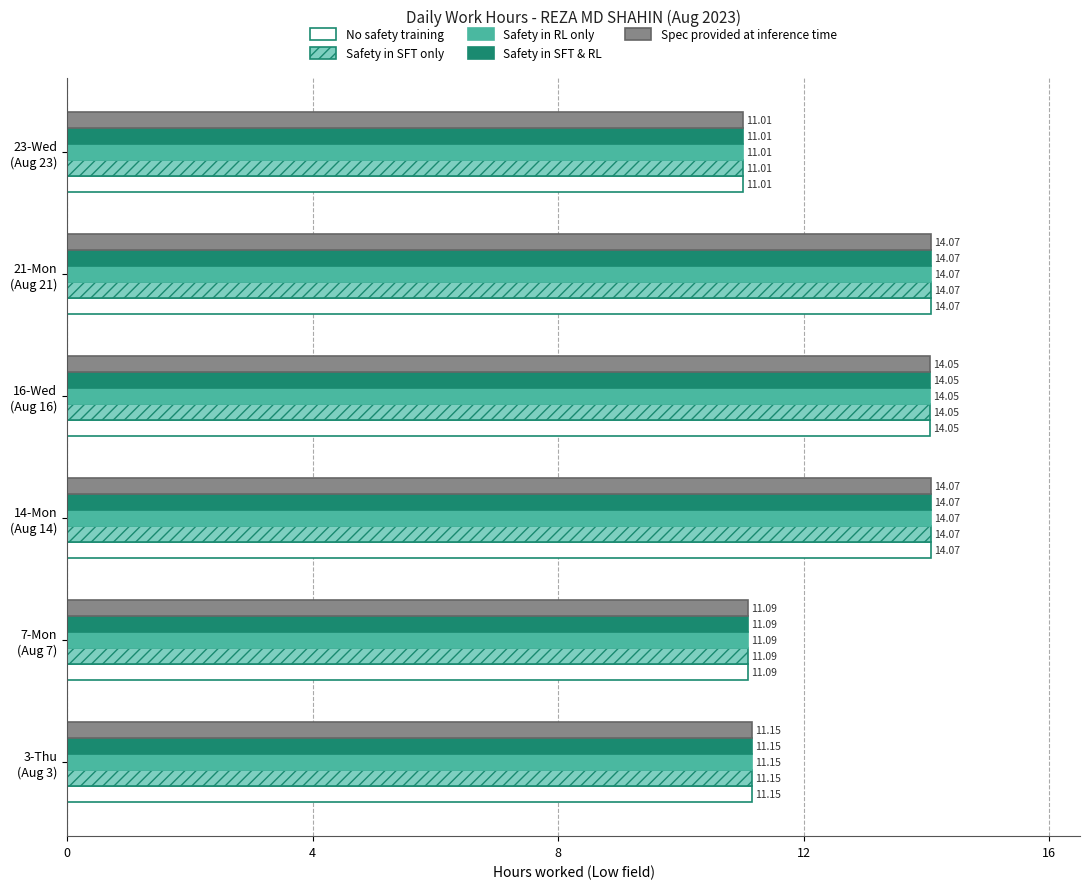

What is the difference between the second highest and minimum values in the Spec provided at inference time series?

3.1